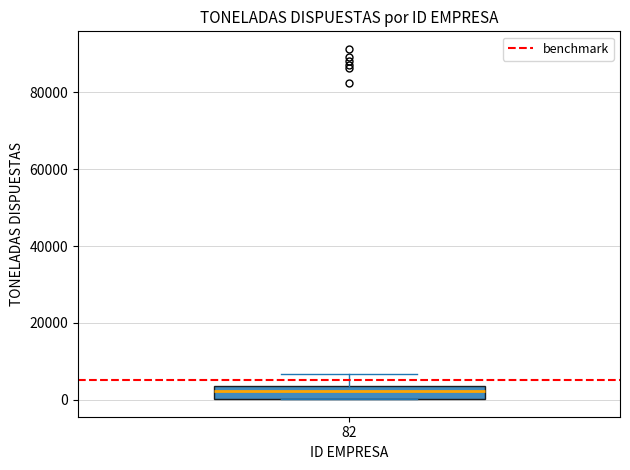

Where is the upper edge of the box at x = 82 on the y-axis? The values are not printed on the chart, so give them approximately, as read against the axis.

4000